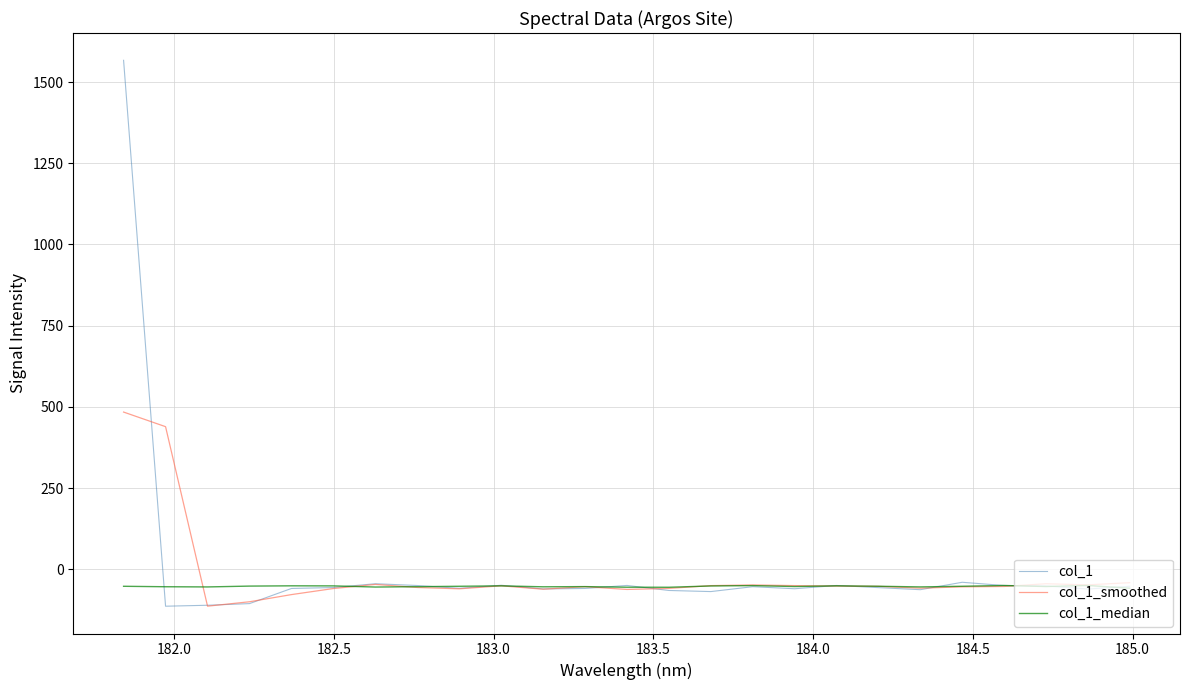

What is the difference between the maximum and minimum values in the col_1_smoothed series?

597.6